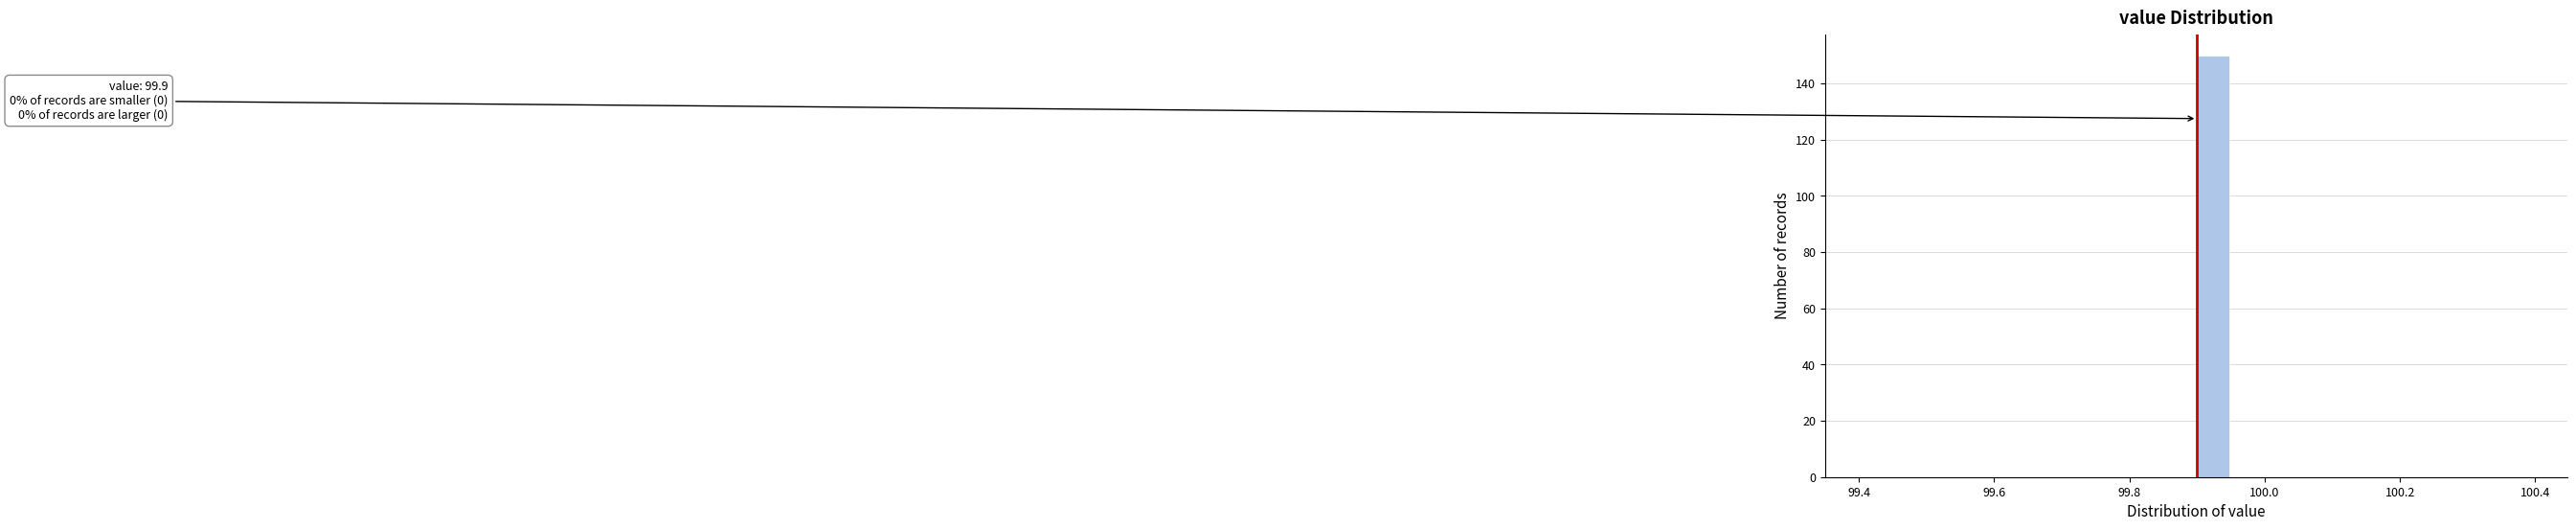

Read against the x-axis, roughly where is the centre of the tallest bar?

99.92